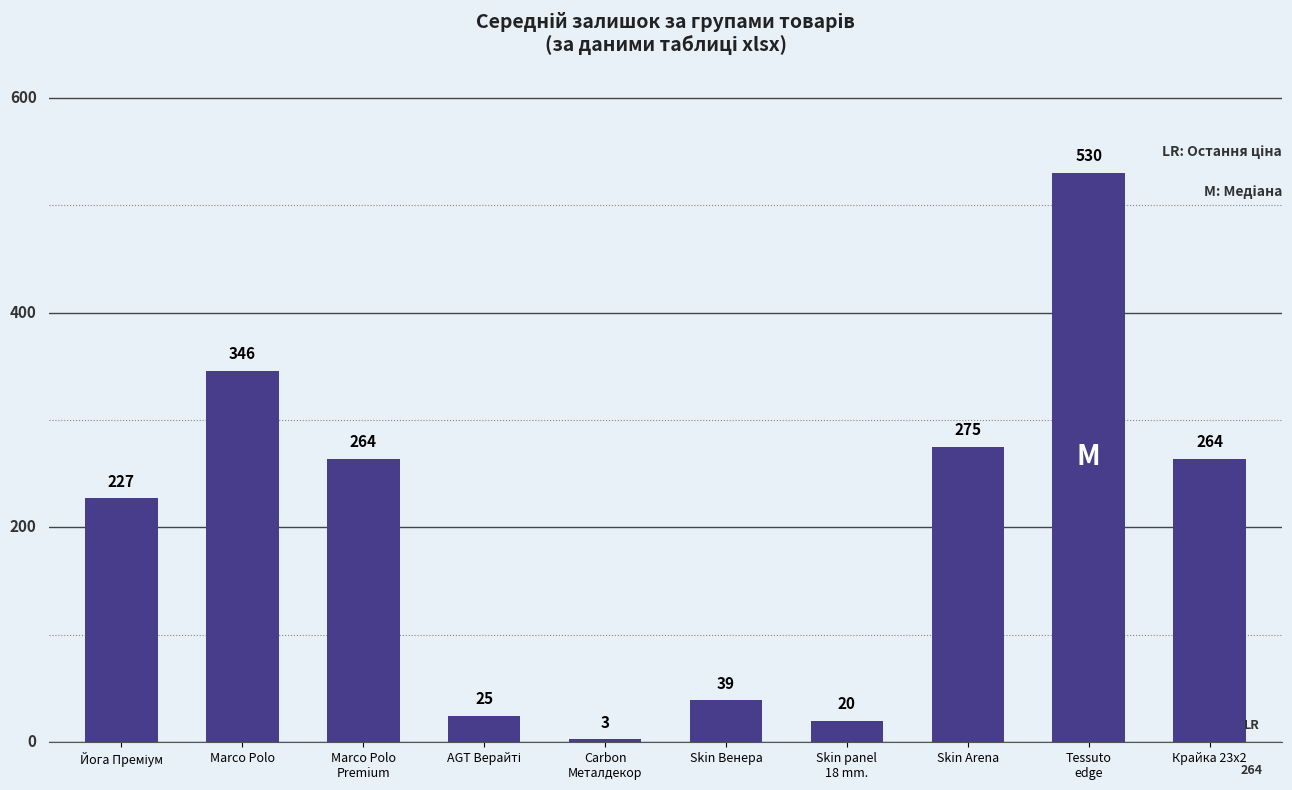

What is the greatest value displayed?

530.5